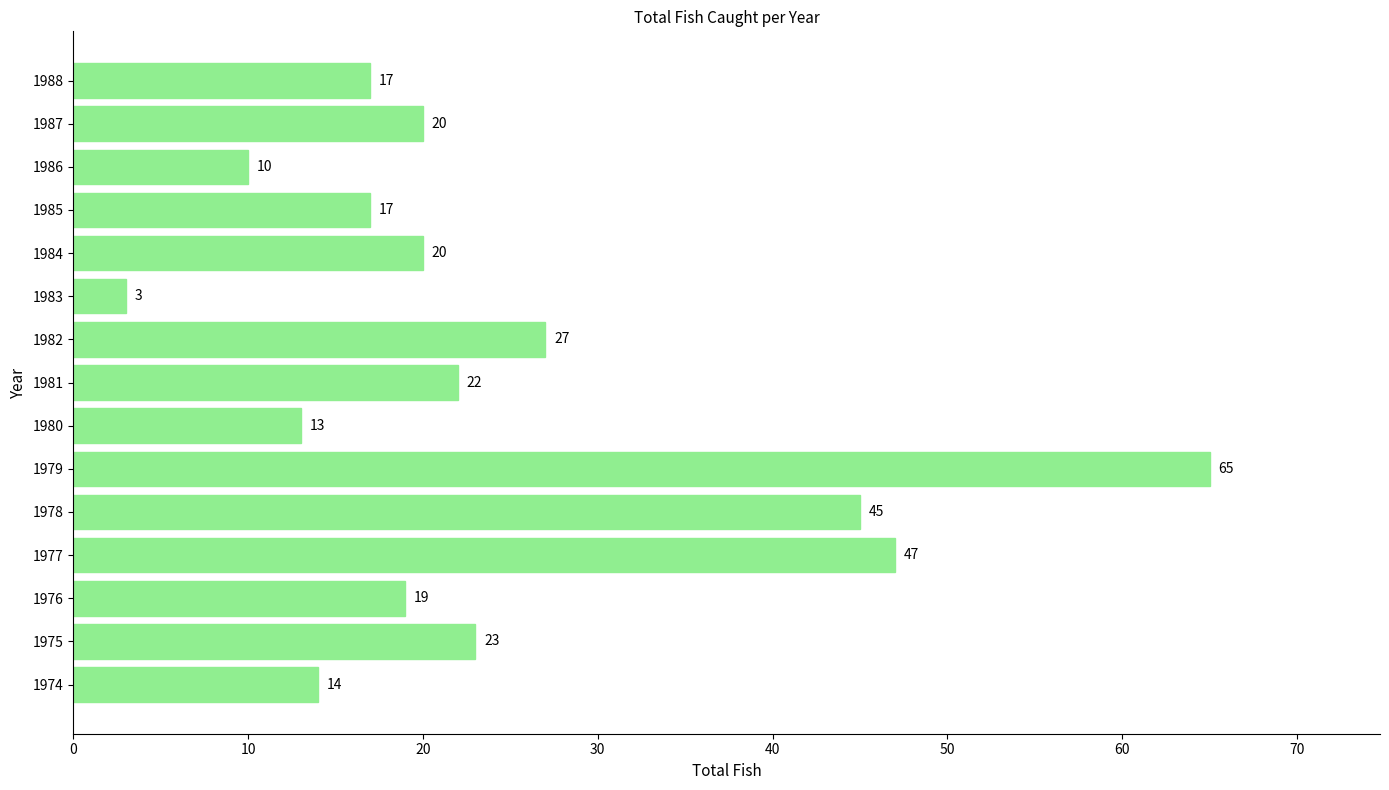

What is the average value?

24